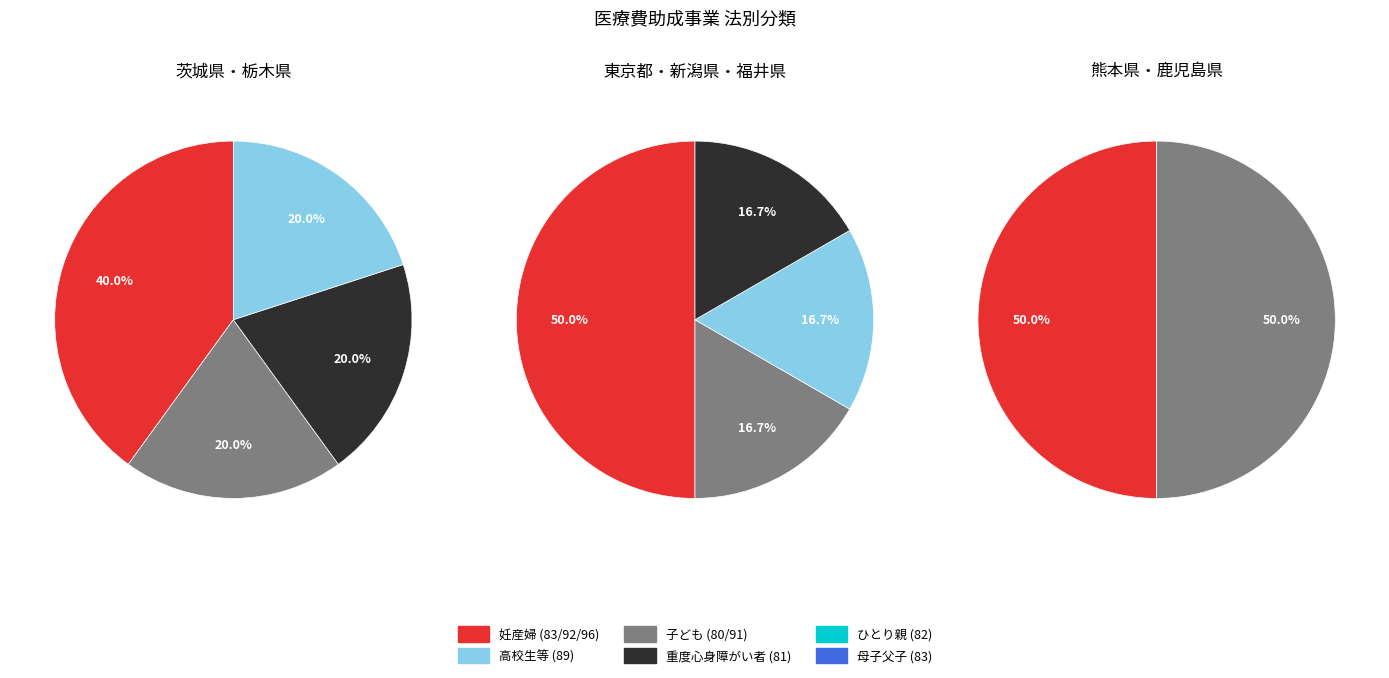

Is it true that 茨城県 is 51% of the pie?

False